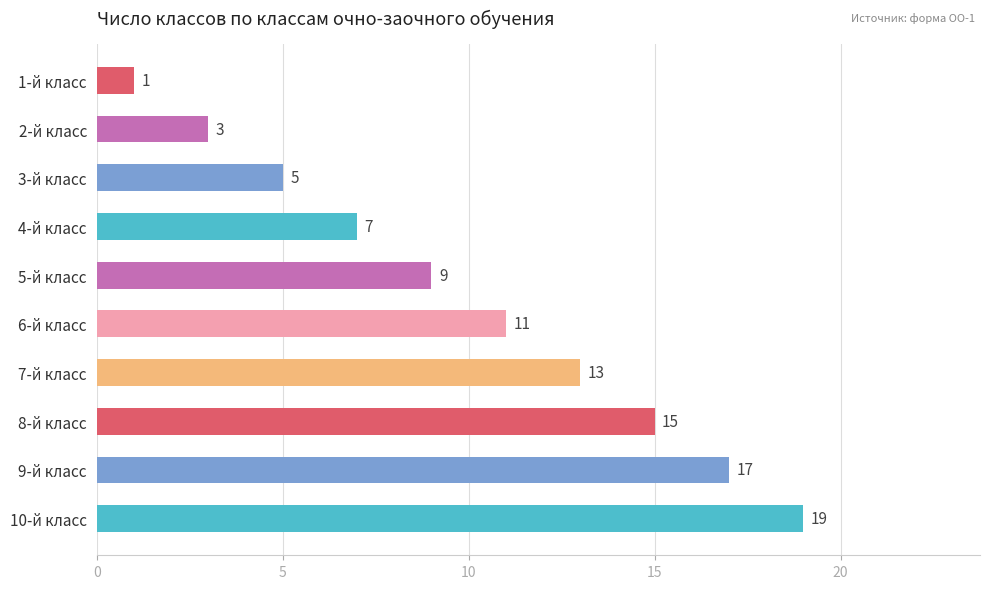

What is the label of the 10th bar from the top?

10-й класс